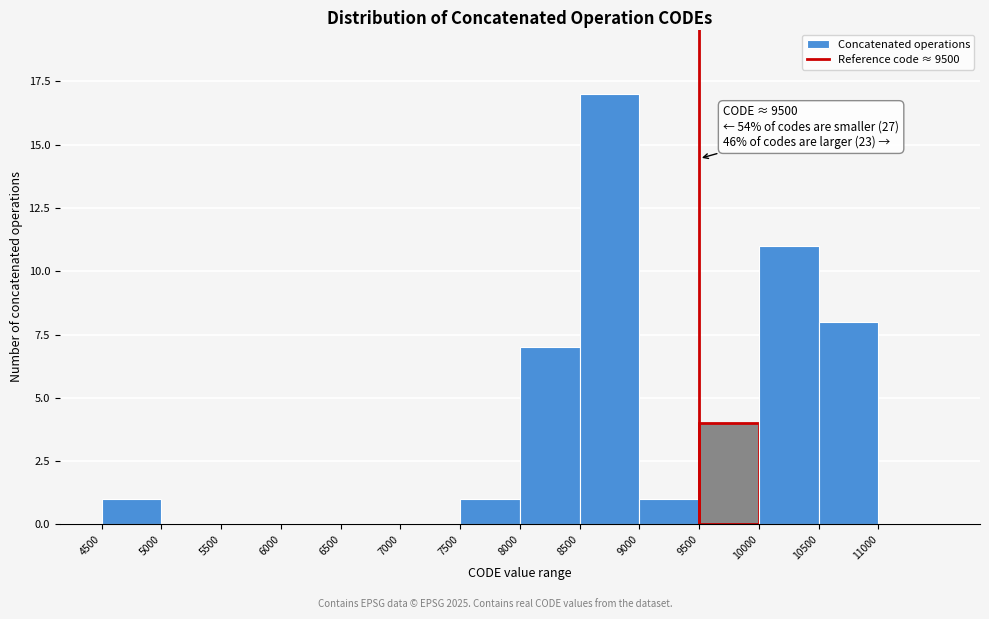

Which range on the x-axis has the tallest bar?

8500 to 9000